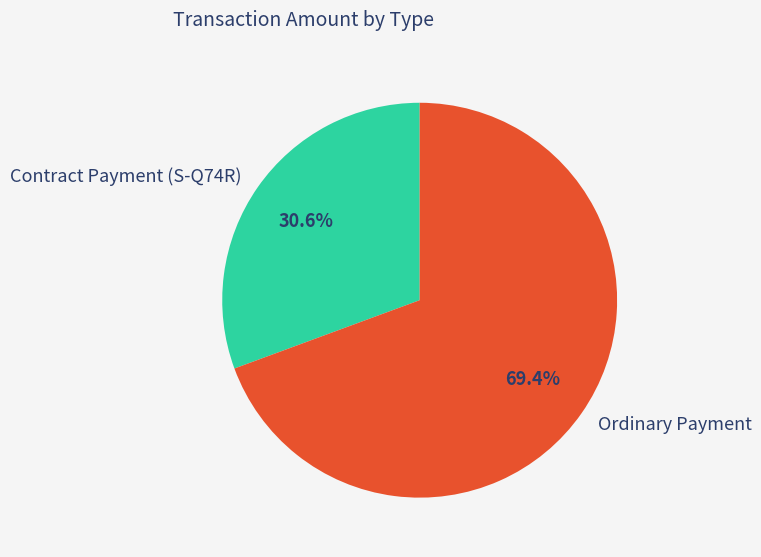

Which category has the smallest portion of the pie?

Contract Payment (S-Q74R)